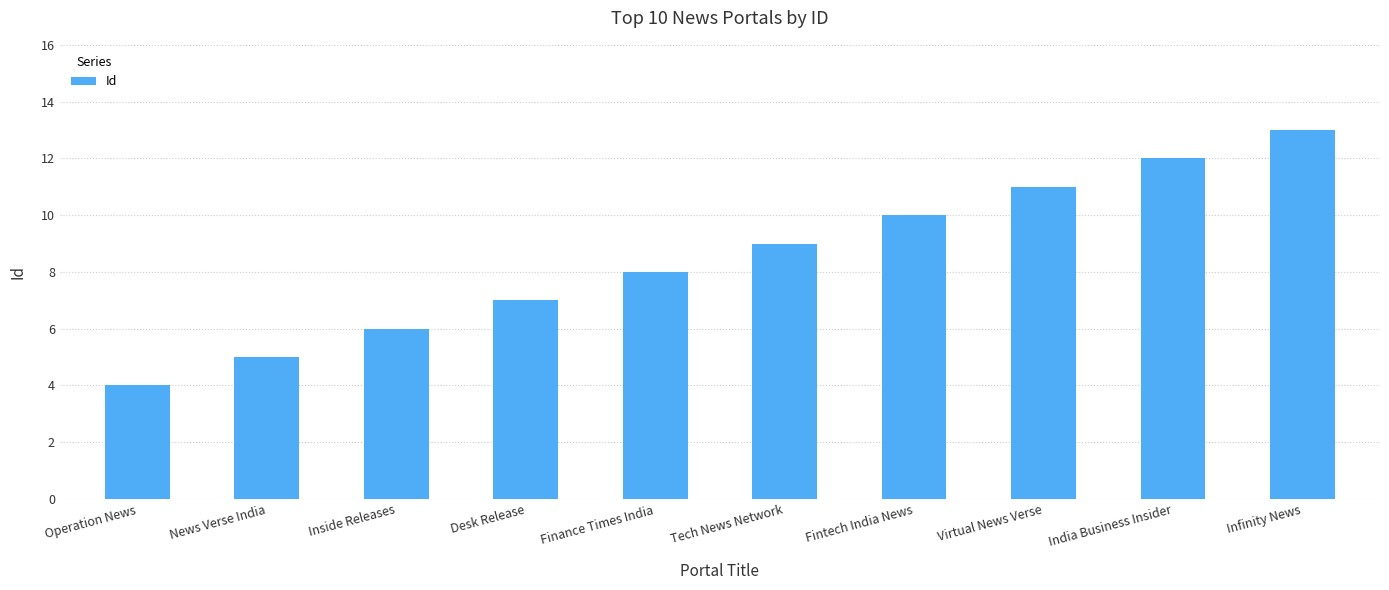

The value at News Verse India is 7. True or false?

False